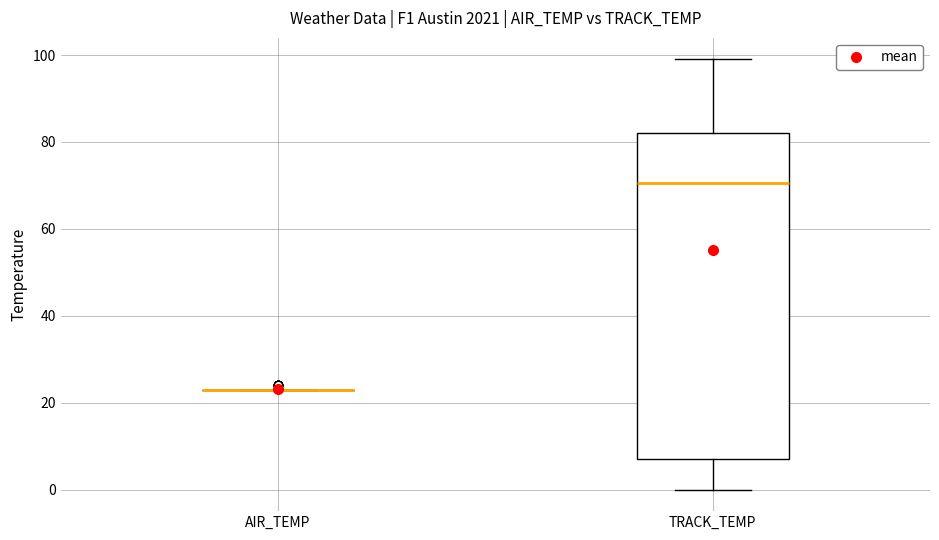

Where does the lower whisker of the box for TRACK_TEMP end on the y-axis? The values are not printed on the chart, so give them approximately, as read against the axis.

0